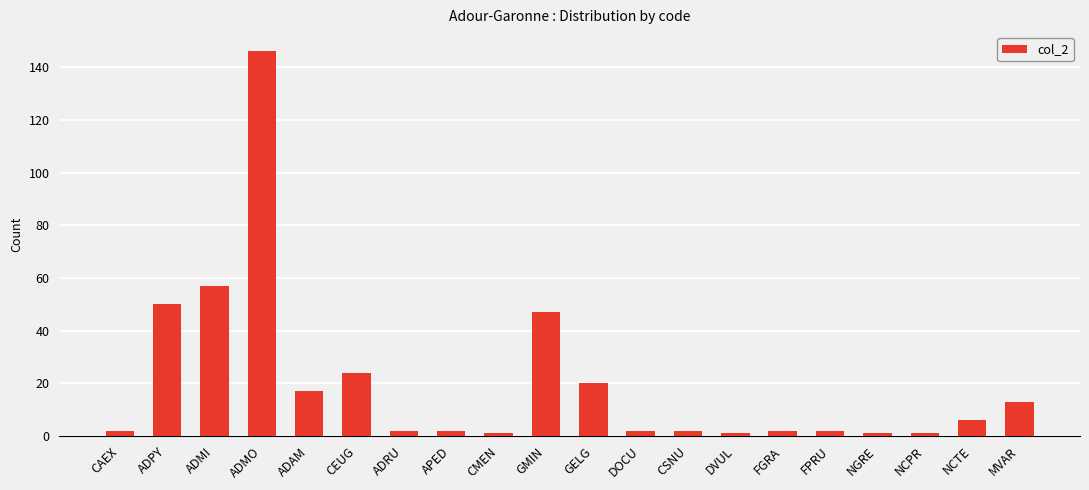

What is the label of the 3rd bar from the left?

ADMI